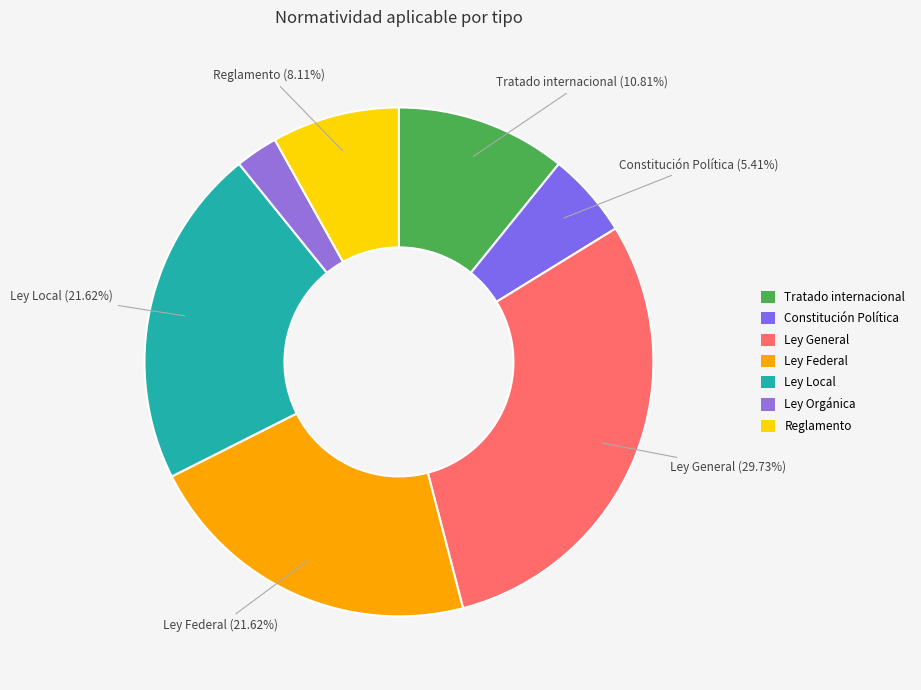

What is the largest slice in the pie chart?

Ley General